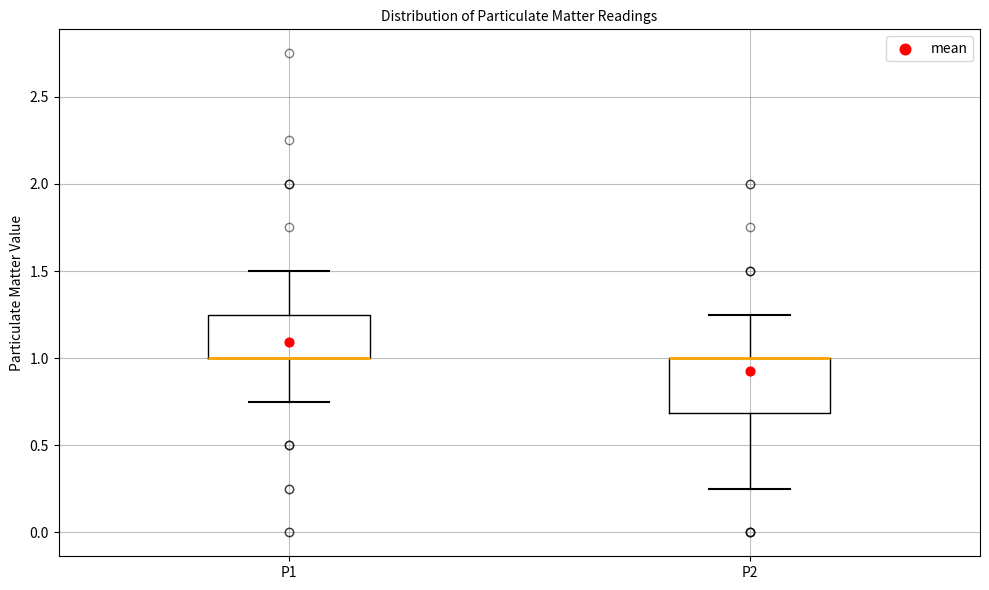

Reading left to right, transcribe this box plot: for each box, give where its median line is, the range the box spans, and where its two whiskers end, as read against the y-axis. The values are not printed on the chart, so give them approximately, as read against the axis.

P1: median 1.00 (drawn on the box's lower edge), box 1.00 to 1.25, whiskers 0.75 to 1.50
P2: median 1.00 (drawn on the box's upper edge), box 0.70 to 1.00, whiskers 0.25 to 1.25